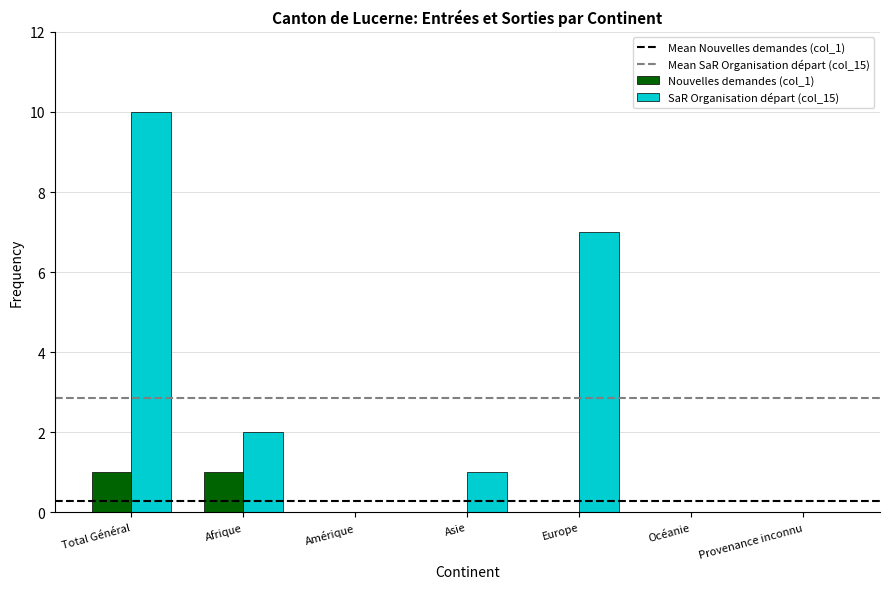

True or false: Nouvelles demandes (col_1) has a value of 1 at Total Général.

True